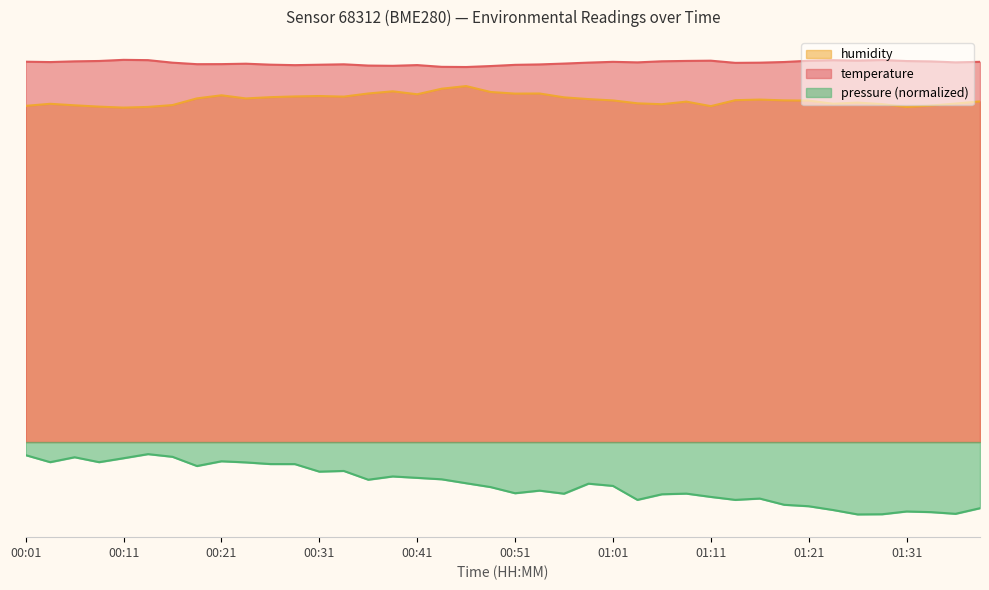

How many interior local valleys does the temperature series have?

9